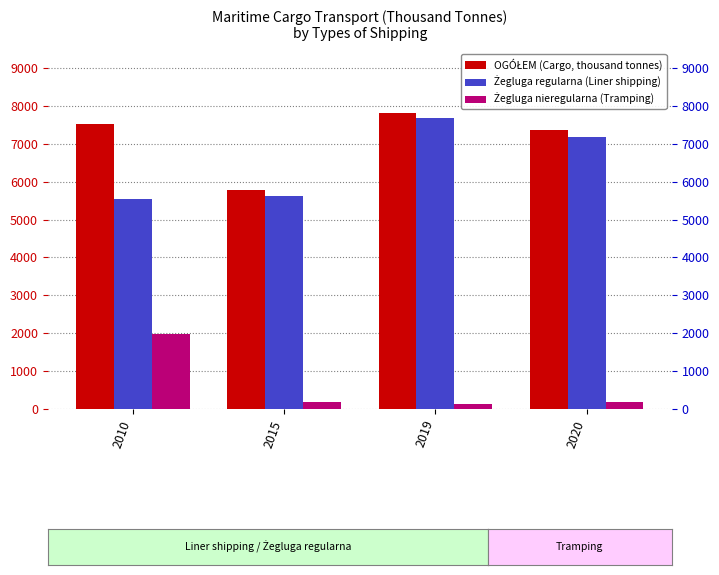

How many series are shown in this chart?

3